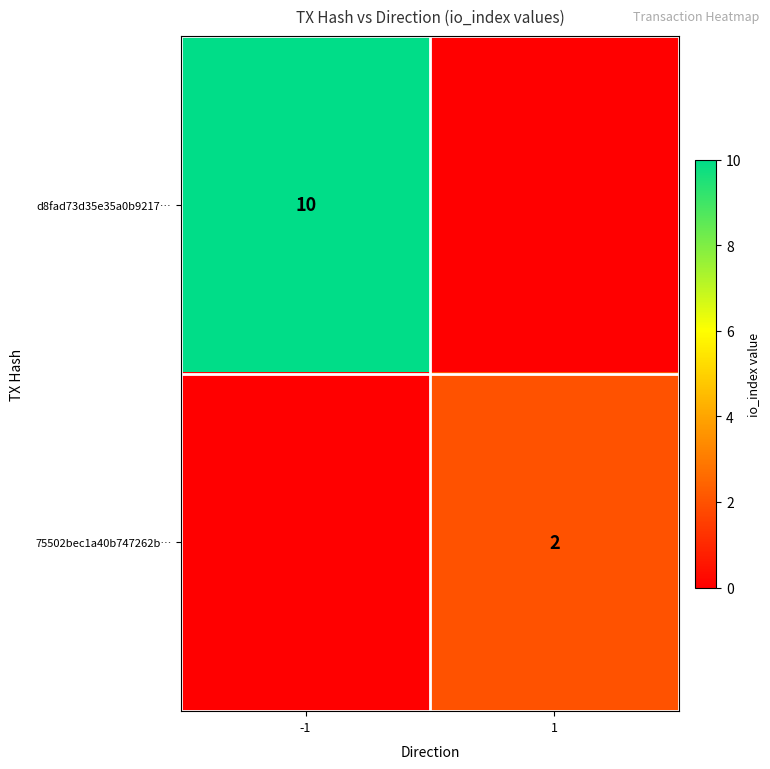

Is it true that 75502bec1a40b747262b… equals 3 at 1?

False